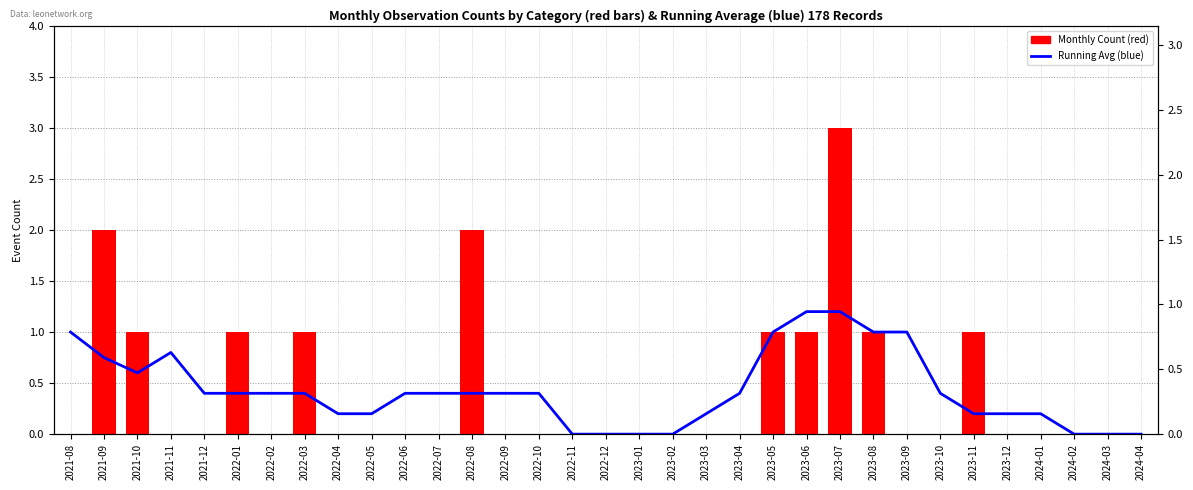

The value of Monthly Count (red) at 2022-07 is -1.5. True or false?

False